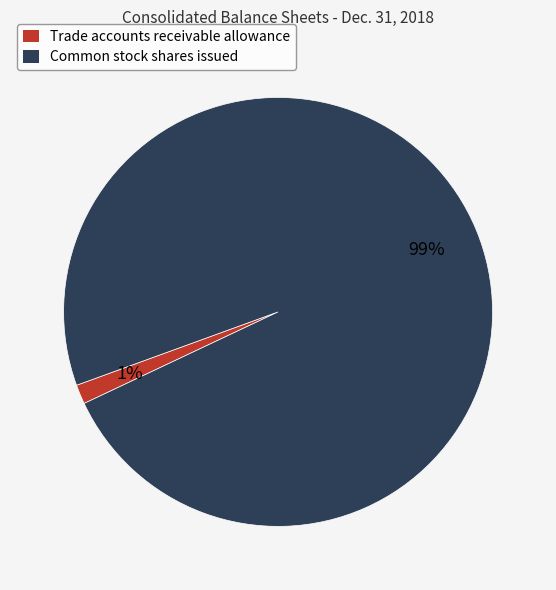

To the nearest percent, what portion does Trade accounts receivable allowance represent?

1%